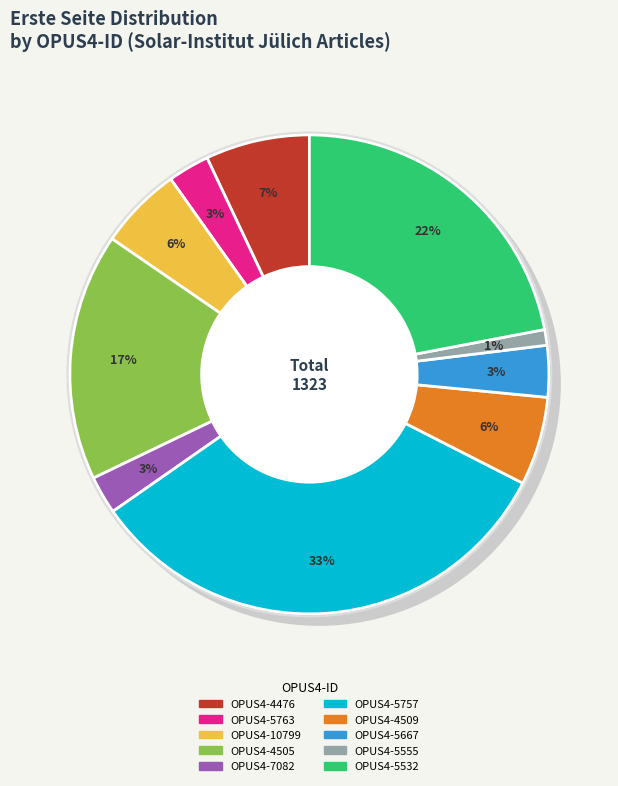

To the nearest percent, what portion does OPUS4-5763 represent?

3%